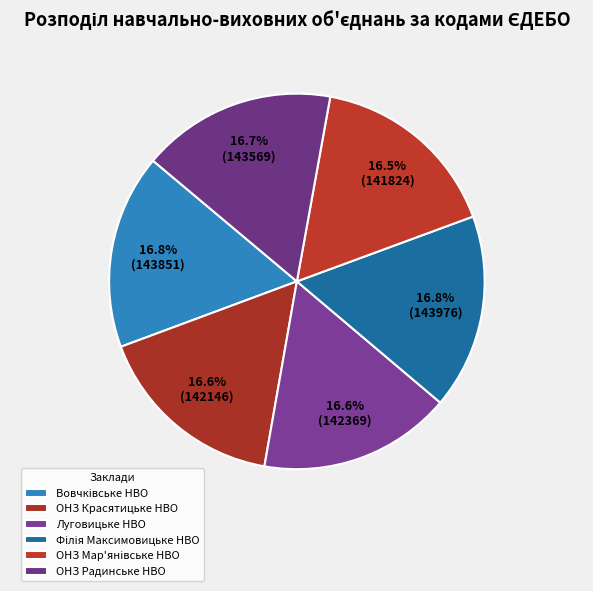

Which category has the smallest portion of the pie?

ОНЗ Мар'янівське НВО